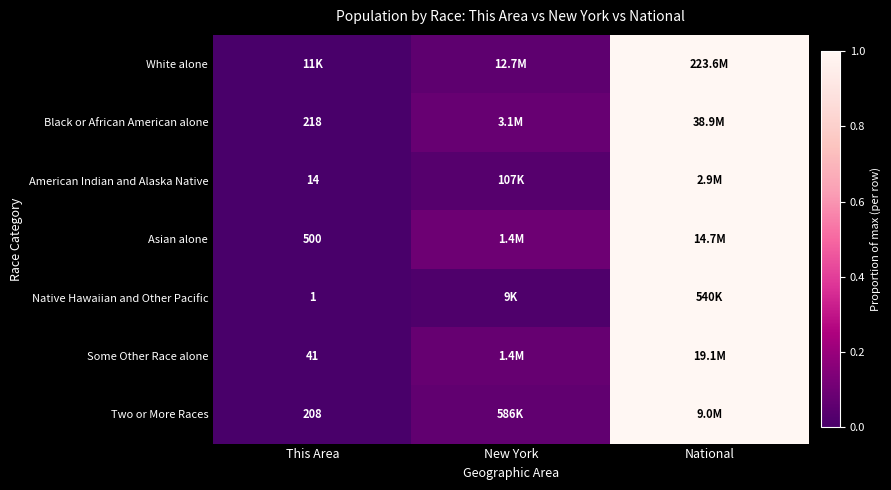

Is it true that Black or African American alone equals 0.1 at New York?

False